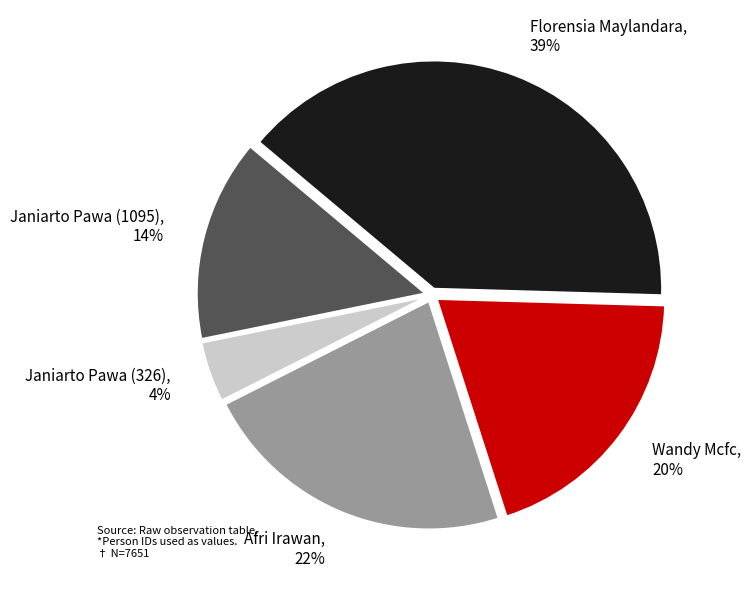

Is there a majority slice in this chart?

No